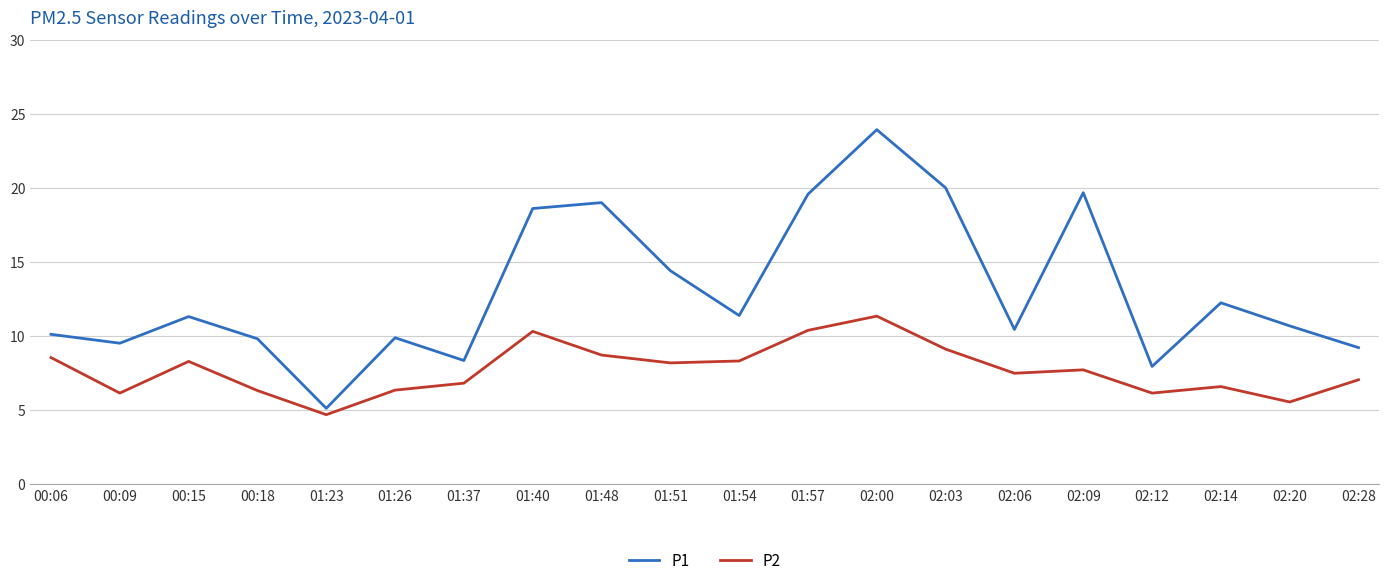

What position from the right is 02:03?

7